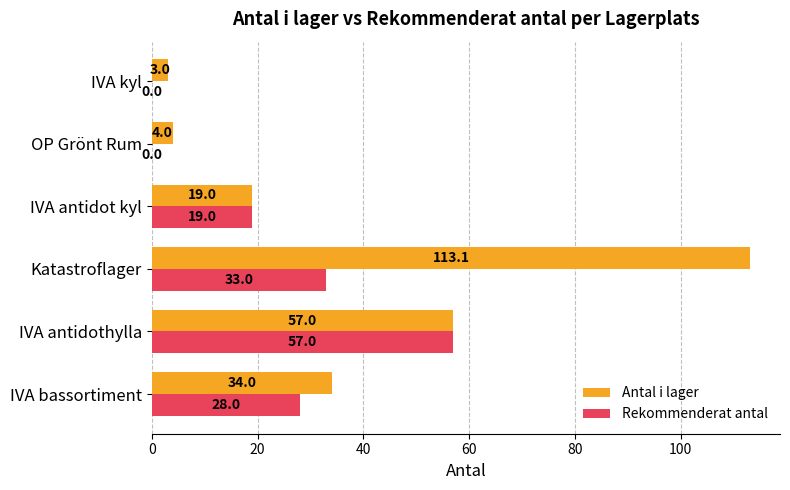

Which category has the highest value across all series?

Katastroflager